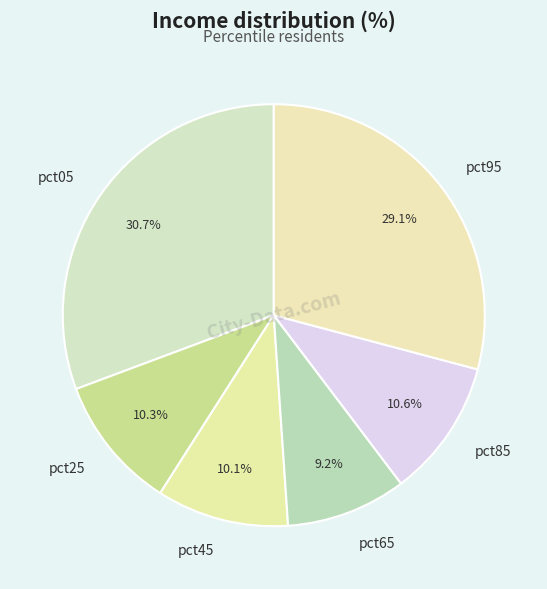

Which slice is the smallest?

pct65